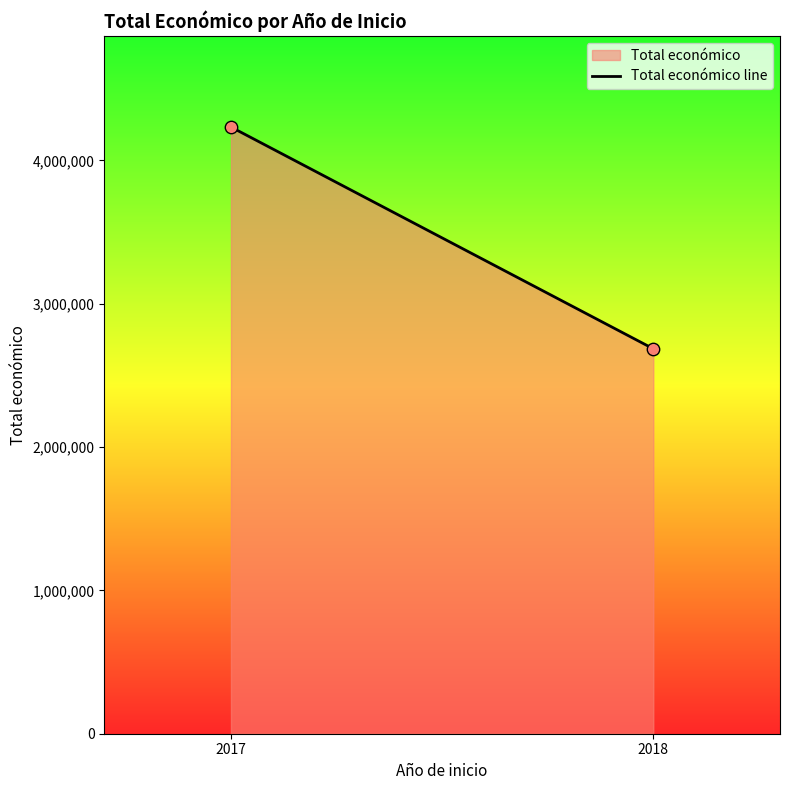

What is the range of Y values (max minus min)?

1546951